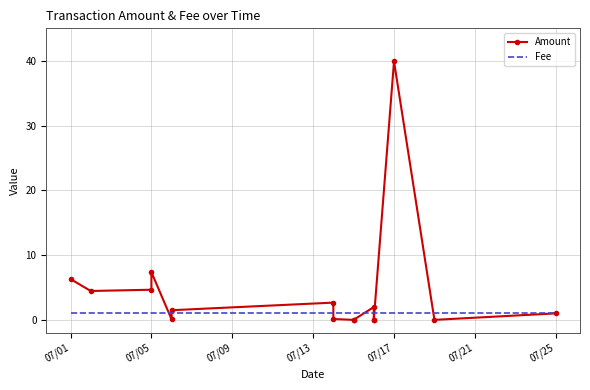

True or false: Fee and Amount intersect in this chart.

True